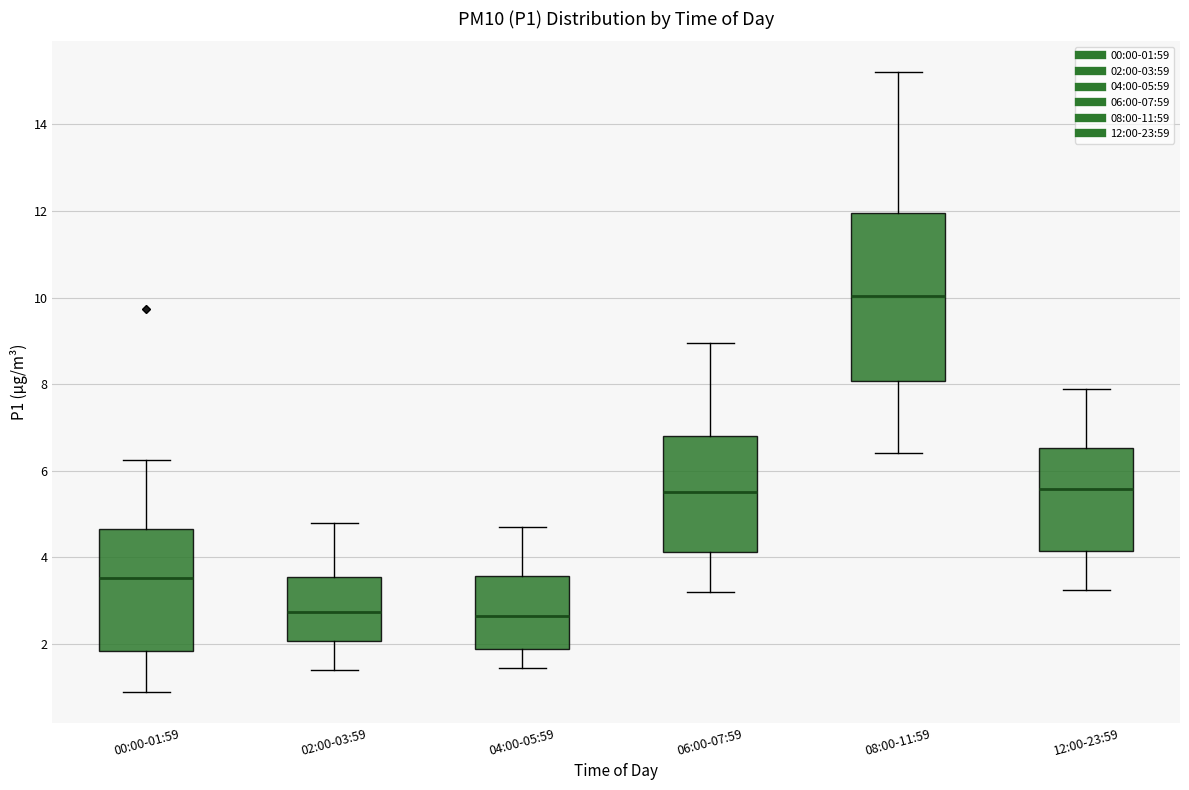

Which box has the highest median line?

08:00-11:59